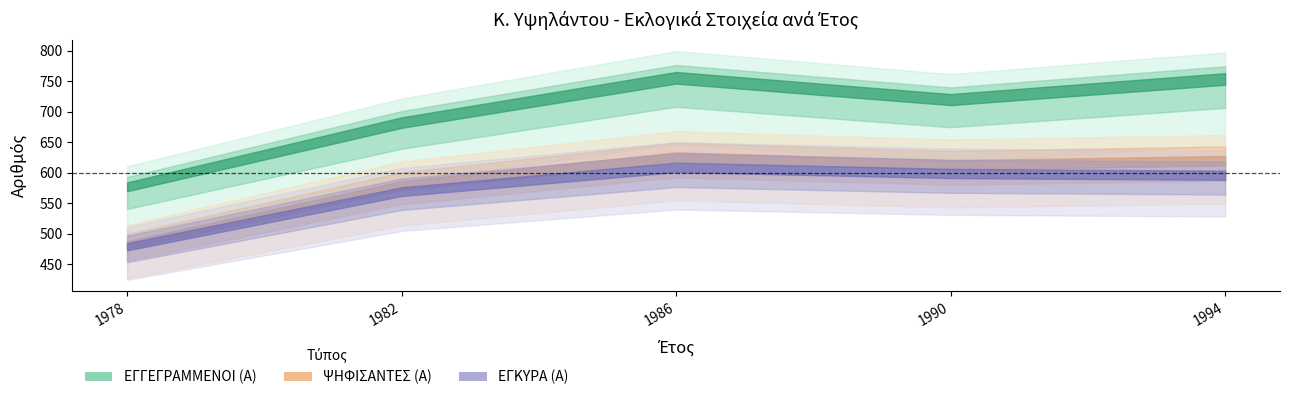

True or false: ΕΓΚΥΡΑ (Α) and ΨΗΦΙΣΑΝΤΕΣ (Α) intersect in this chart.

False